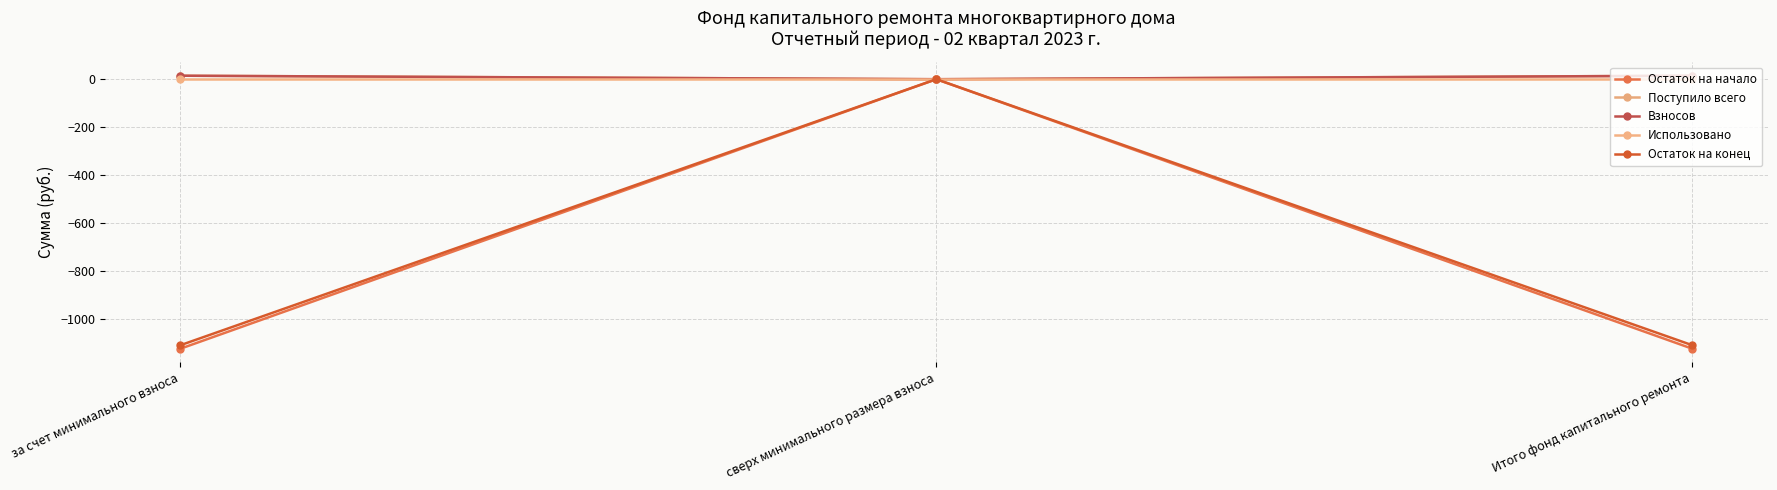

What is the greatest value displayed?

14.6